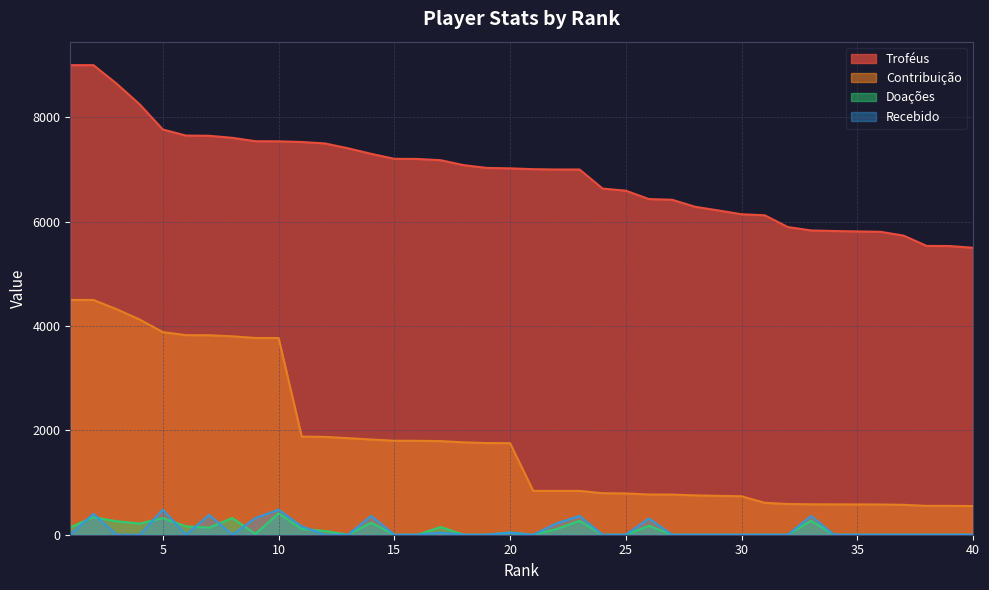

True or false: Recebido has a value of 360 at 33.

True